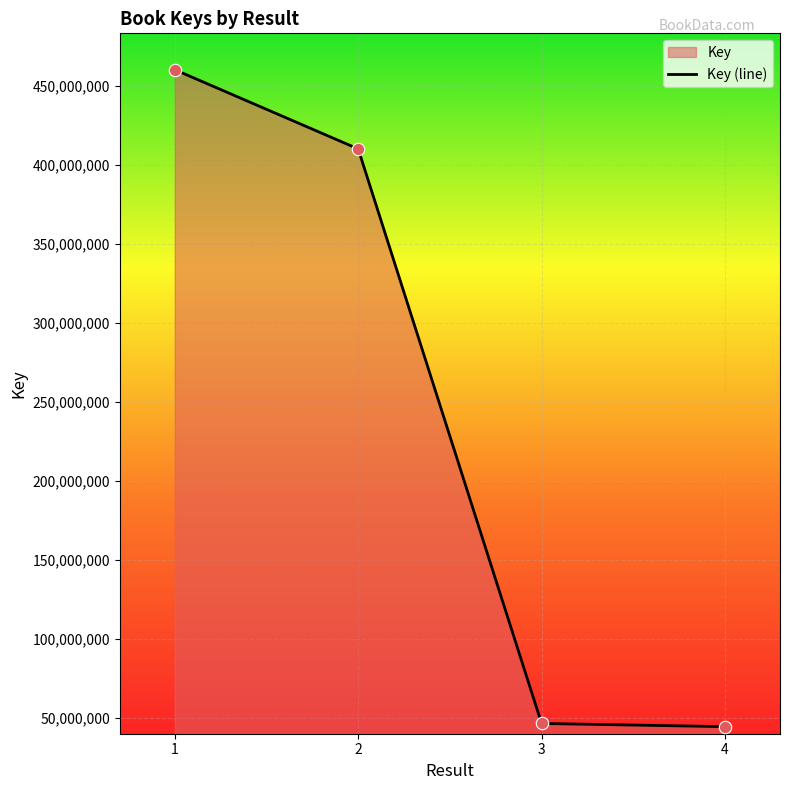

What is the change in value from 1 to 2?

-50113515